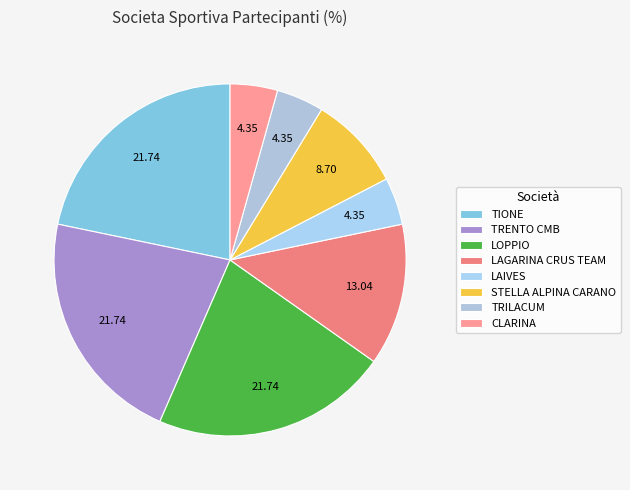

How many slices are in this pie chart?

8